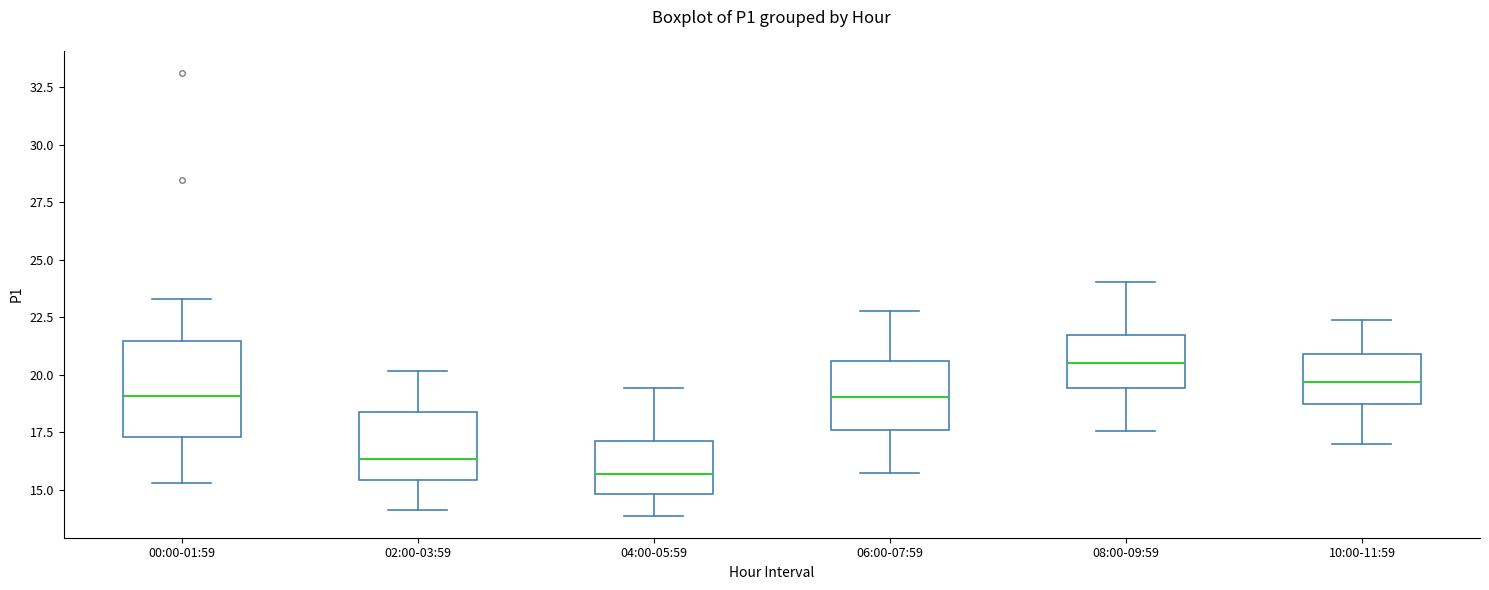

Reading left to right, transcribe this box plot: for each box, give where its median line is, the range the box spans, and where its two whiskers end, as read against the y-axis. The values are not printed on the chart, so give them approximately, as read against the axis.

00:00-01:59: median 19.0, box 17.5 to 21.5, whiskers 15.5 to 23.5
02:00-03:59: median 16.5, box 15.5 to 18.5, whiskers 14.0 to 20.0
04:00-05:59: median 15.5, box 15.0 to 17.0, whiskers 14.0 to 19.5
06:00-07:59: median 19.0, box 17.5 to 20.5, whiskers 15.5 to 23.0
08:00-09:59: median 20.5, box 19.5 to 21.5, whiskers 17.5 to 24.0
10:00-11:59: median 19.5, box 18.5 to 21.0, whiskers 17.0 to 22.5